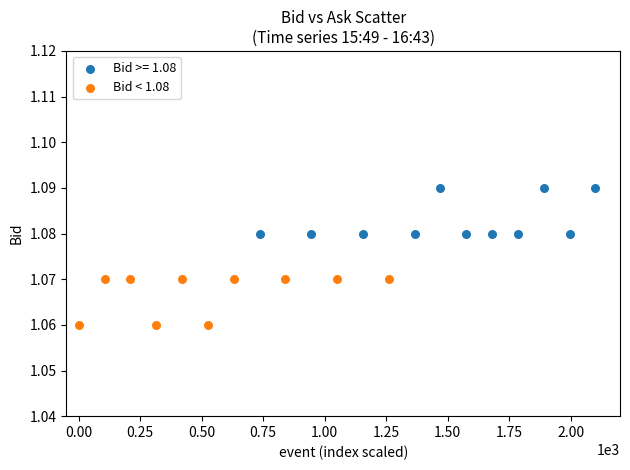

Which series contains the highest Y value?

Bid >= 1.08